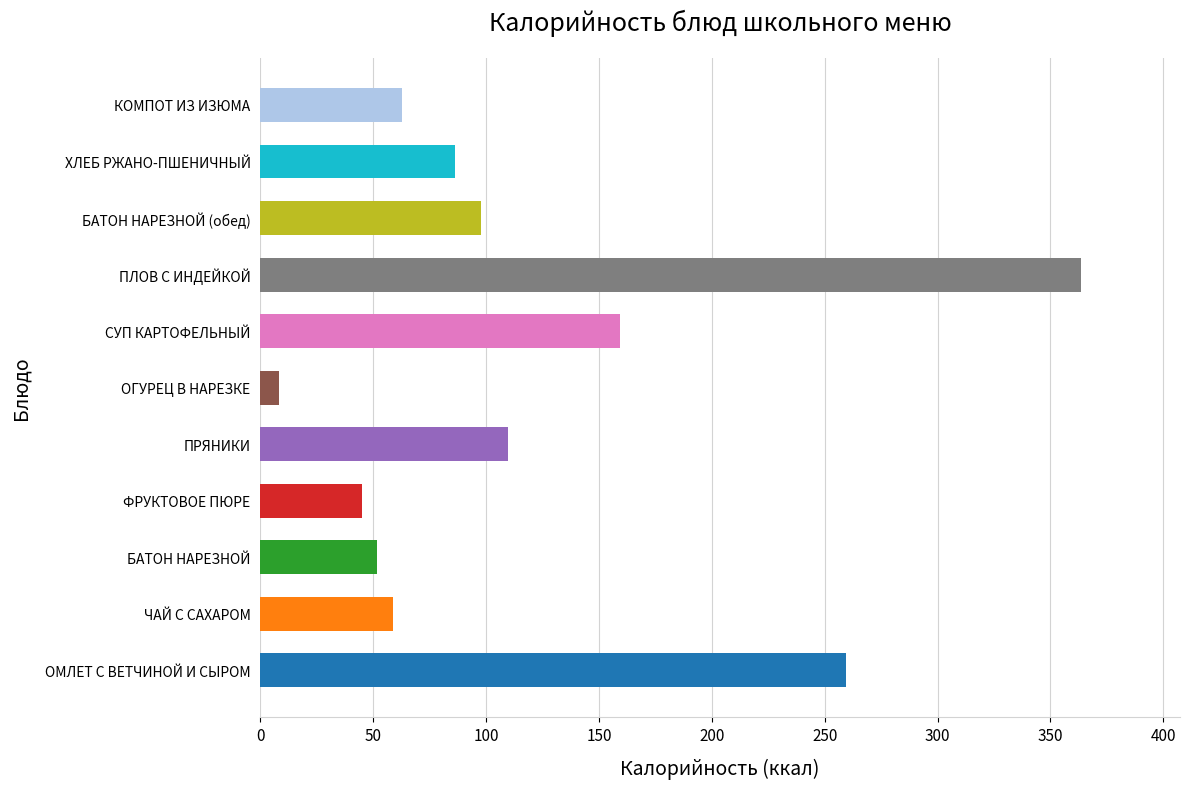

What is the minimum value shown in the chart?

8.5